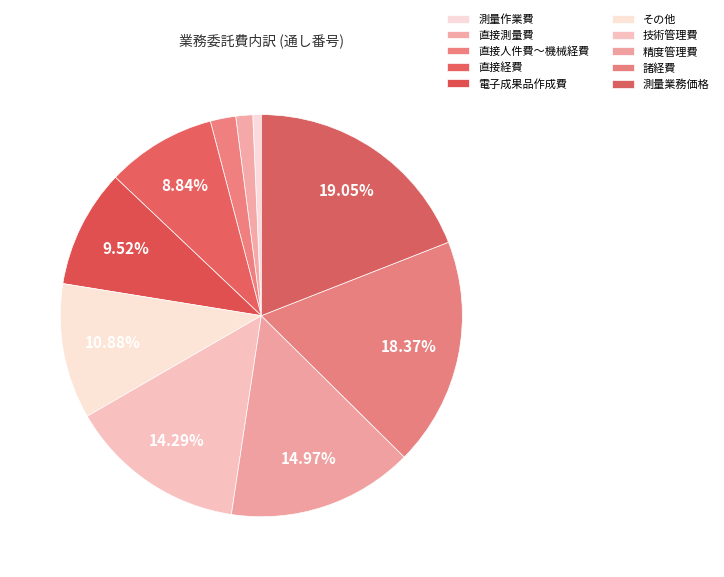

Which category has the biggest portion of the pie?

測量業務価格